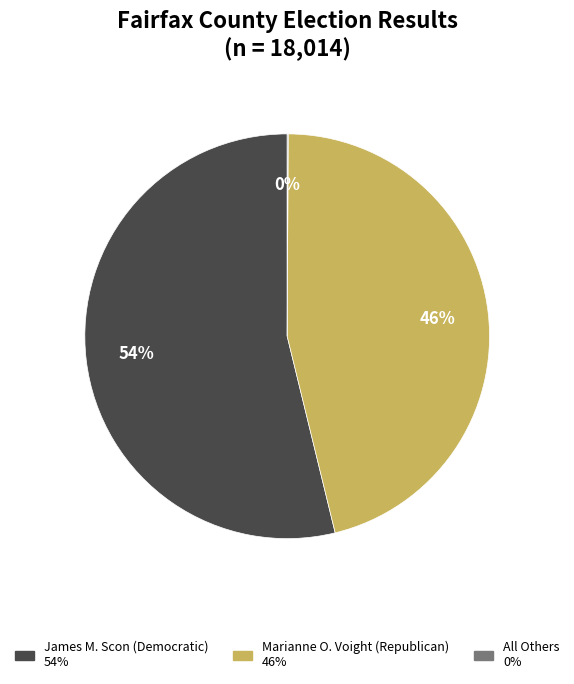

To the nearest percent, what portion does James M. Scon (Democratic) represent?

54%